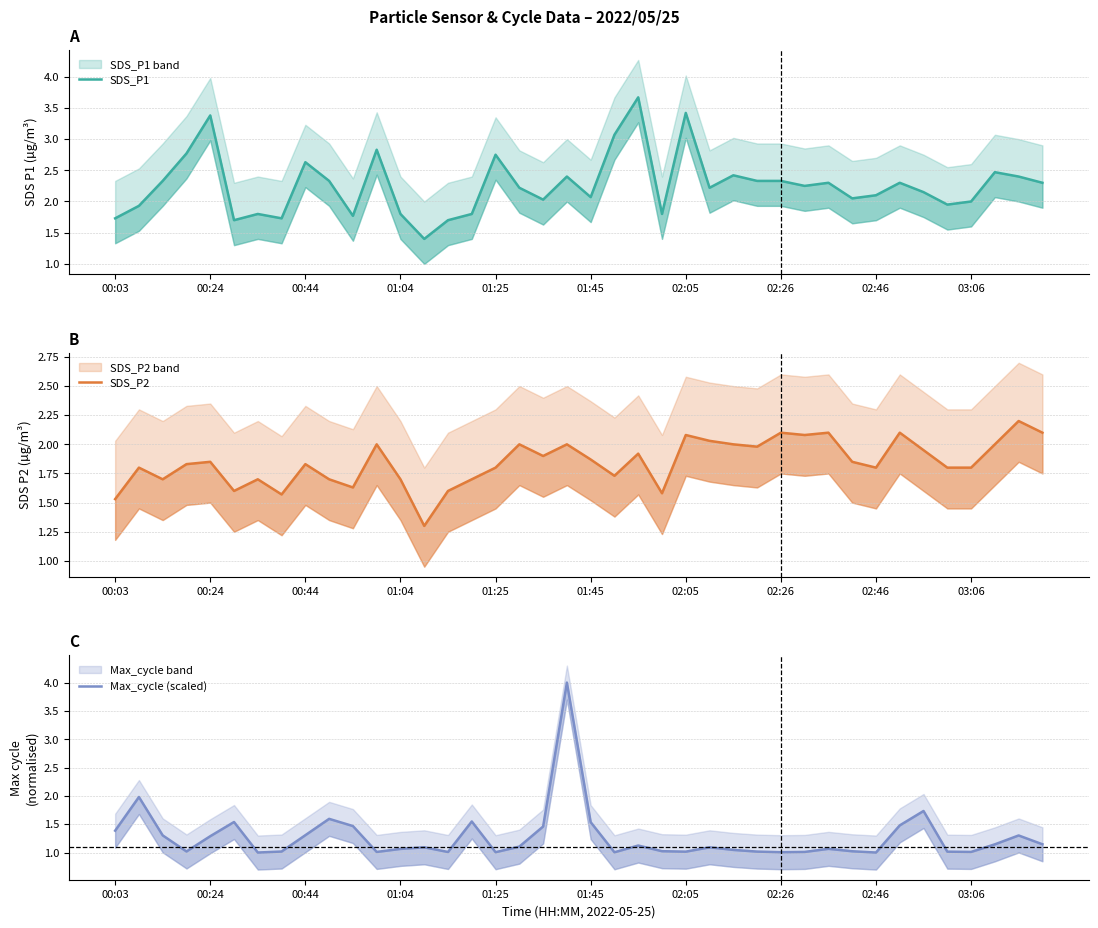

What is the spread (max minus min) of values at 31?

1.0